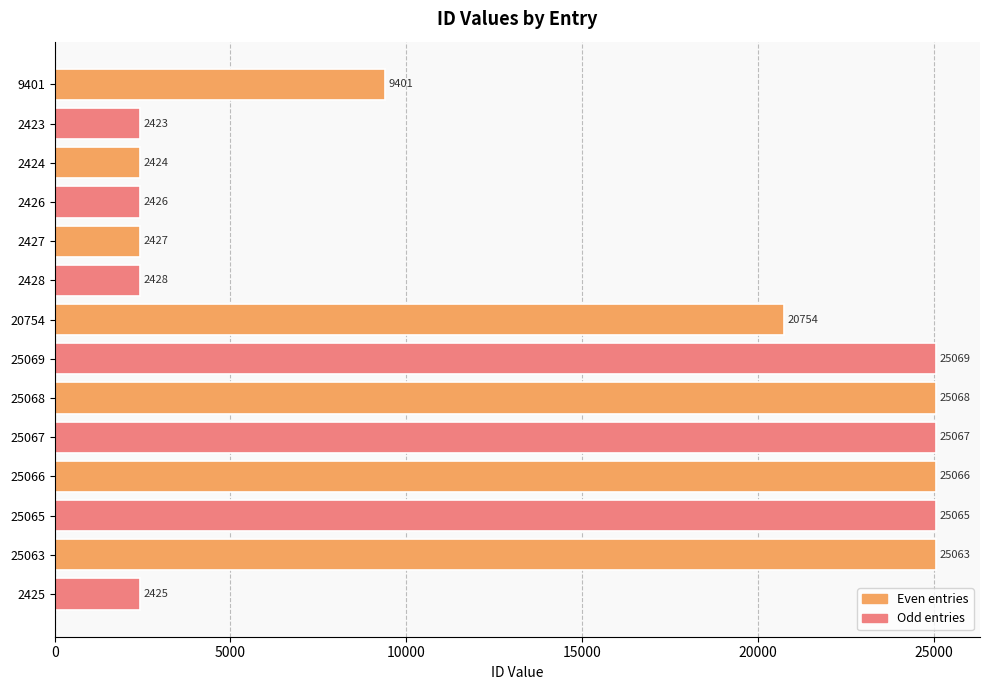

Rank the categories by value from highest to lowest.

25069, 25068, 25067, 25066, 25065, 25063, 20754, 9401, 2428, 2427, 2426, 2425, 2424, 2423